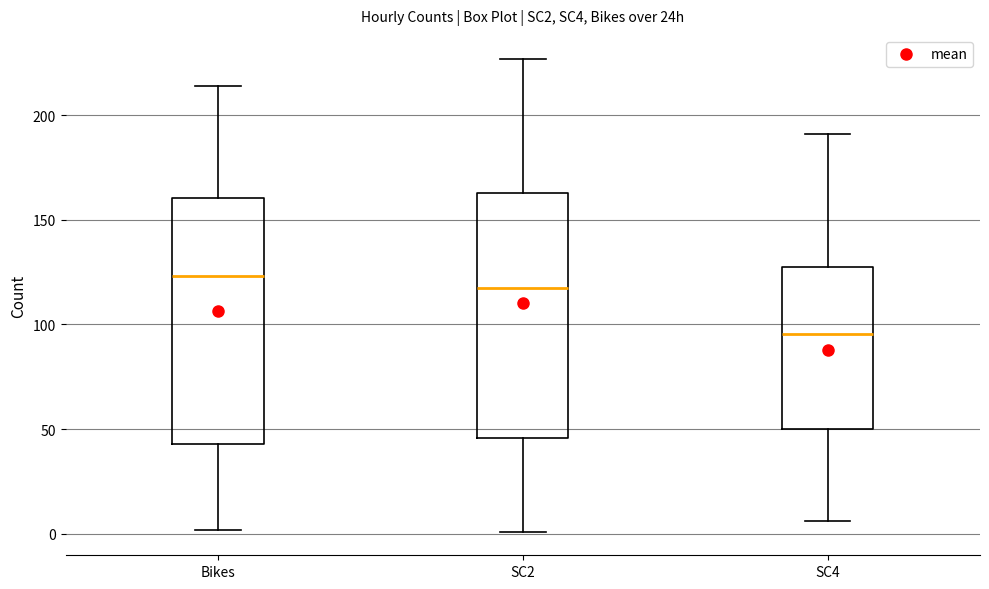

Reading left to right, transcribe this box plot: for each box, give where its median line is, the range the box spans, and where its two whiskers end, as read against the y-axis. The values are not printed on the chart, so give them approximately, as read against the axis.

Bikes: median 125, box 45 to 160, whiskers 0 to 215
SC2: median 120, box 45 to 165, whiskers 0 to 225
SC4: median 95, box 50 to 125, whiskers 5 to 190